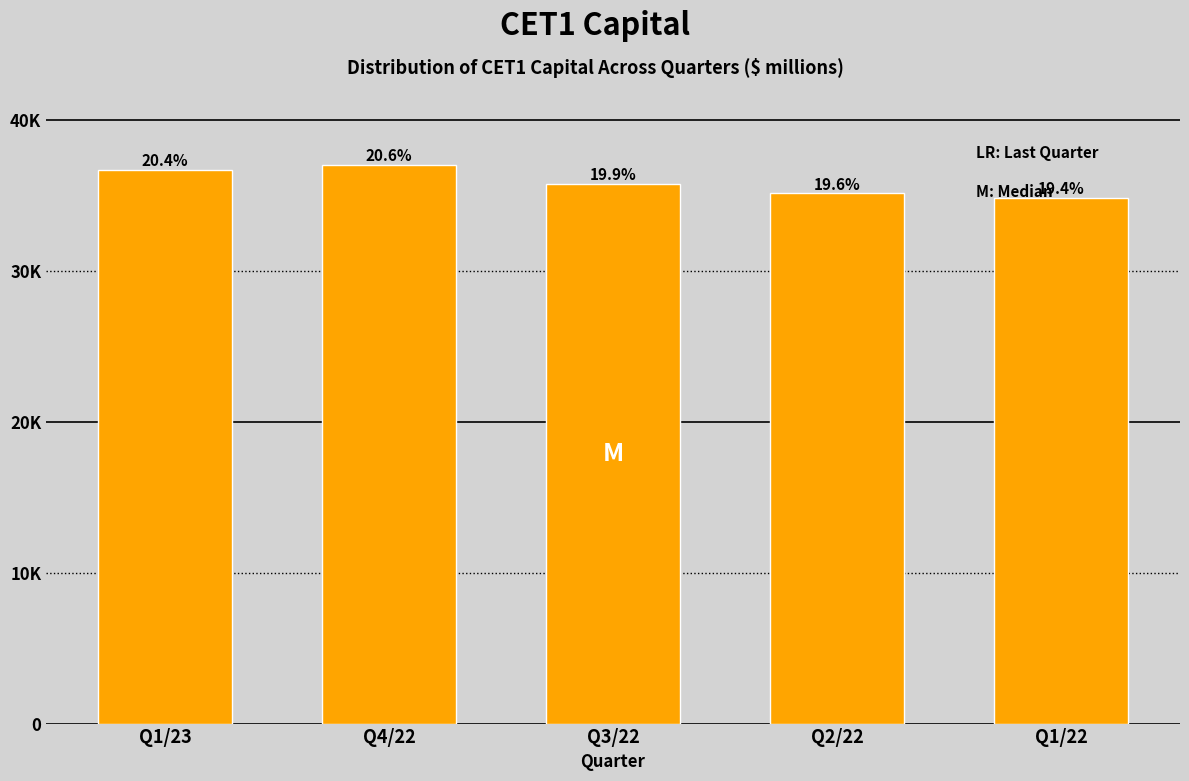

Are the bars horizontal?

No